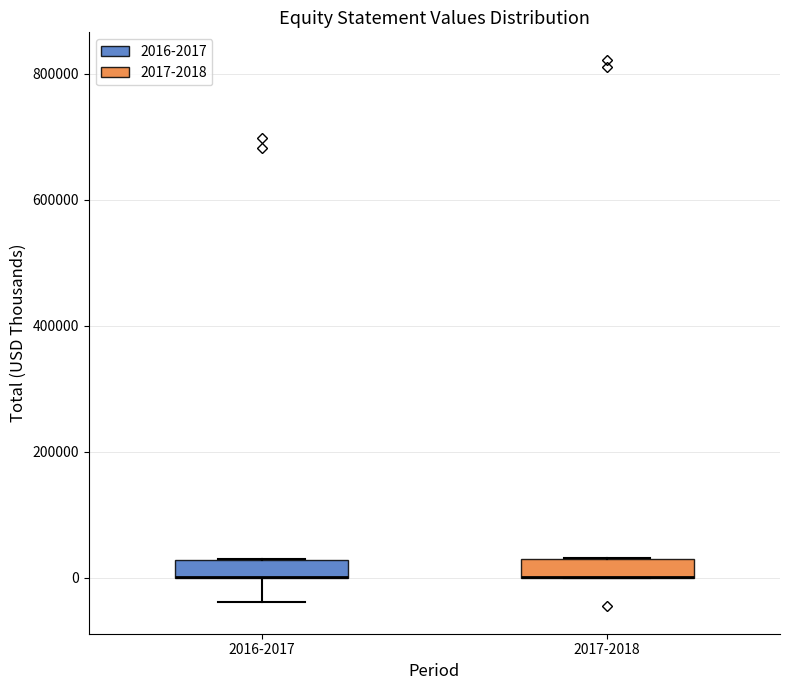

Where does the lower whisker of the box for 2016-2017 end on the y-axis? The values are not printed on the chart, so give them approximately, as read against the axis.

-40000